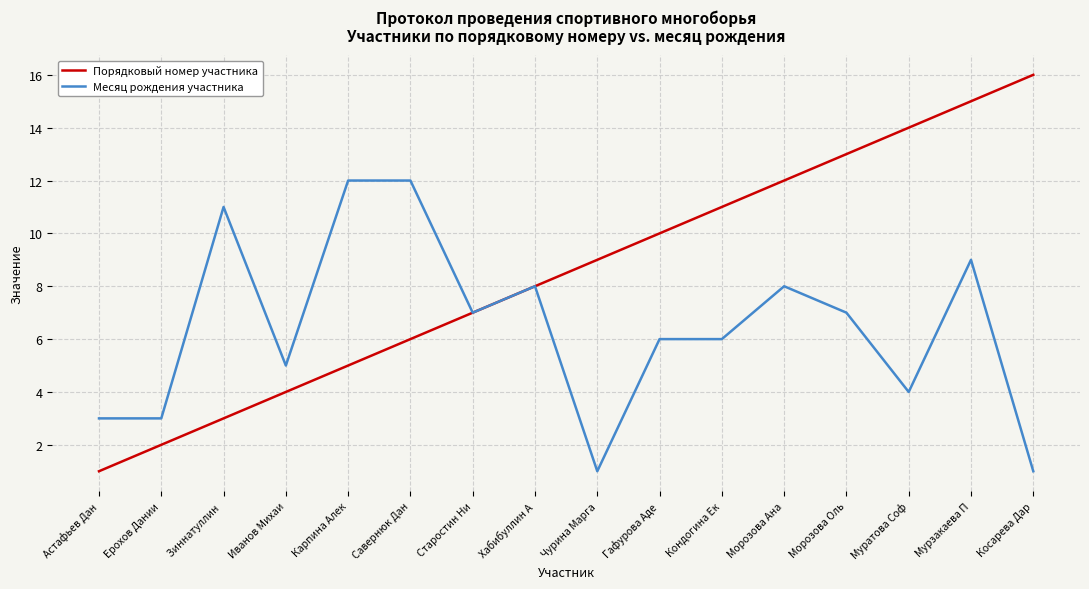

What is the sum of the Месяц рождения участника values at Астафьев Дан and Старостин Ни?

10